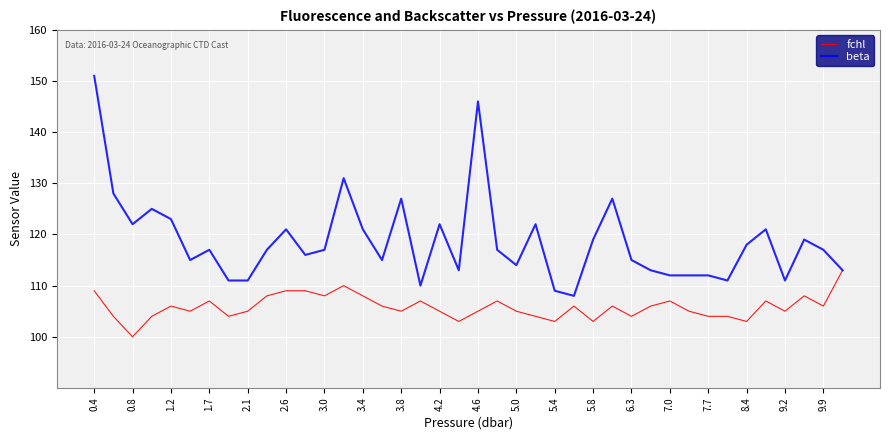

List the series in order of their overall mean, lowest first.

fchl, beta